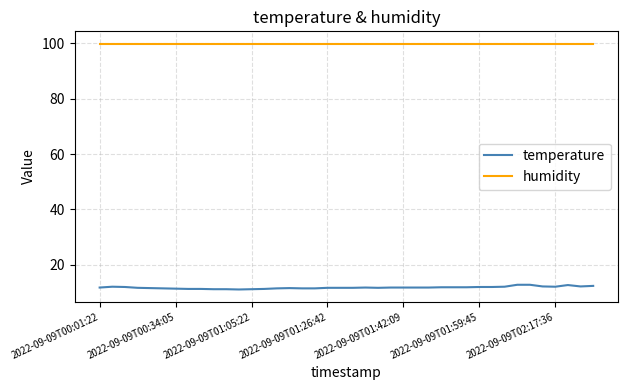

What is the minimum value for temperature?

11.1